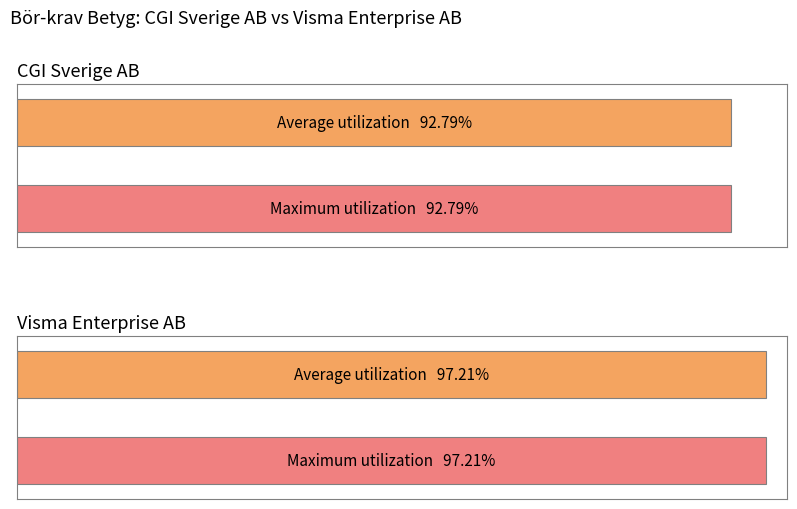

The value of Betyg CGI Sverige AB at A-1.06 is 0.0. True or false?

False